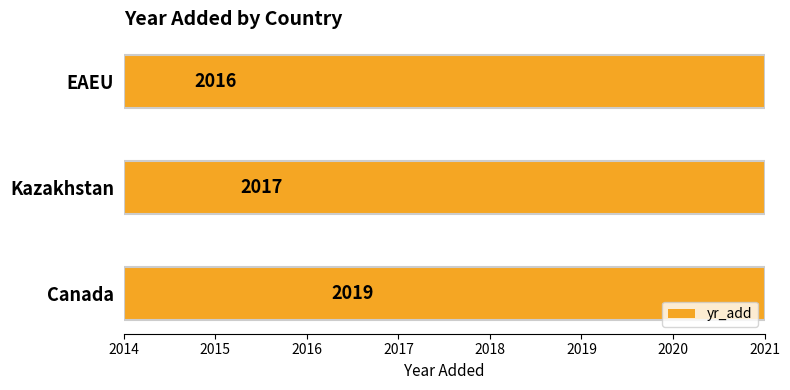

How many values are below 2017?

1